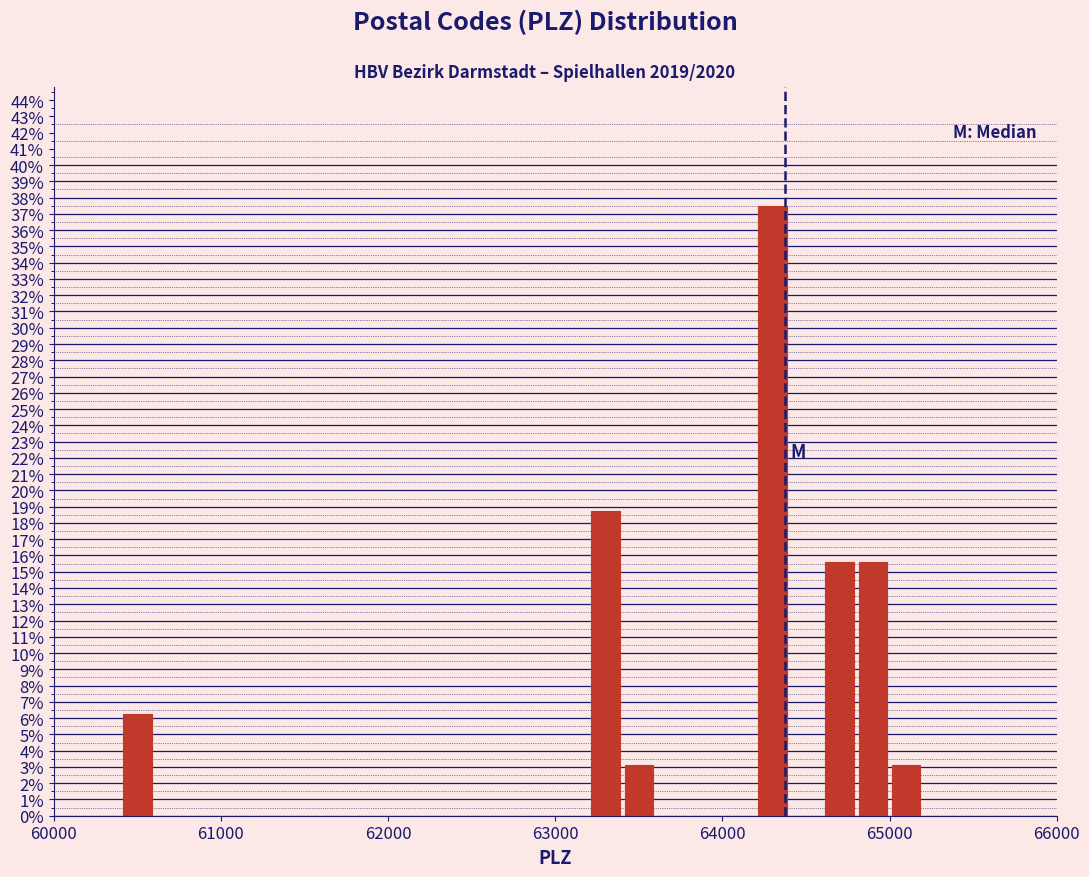

Around what value on the x-axis is the tallest bar? Give the approximate position of its centre, as read against the axis.

64300